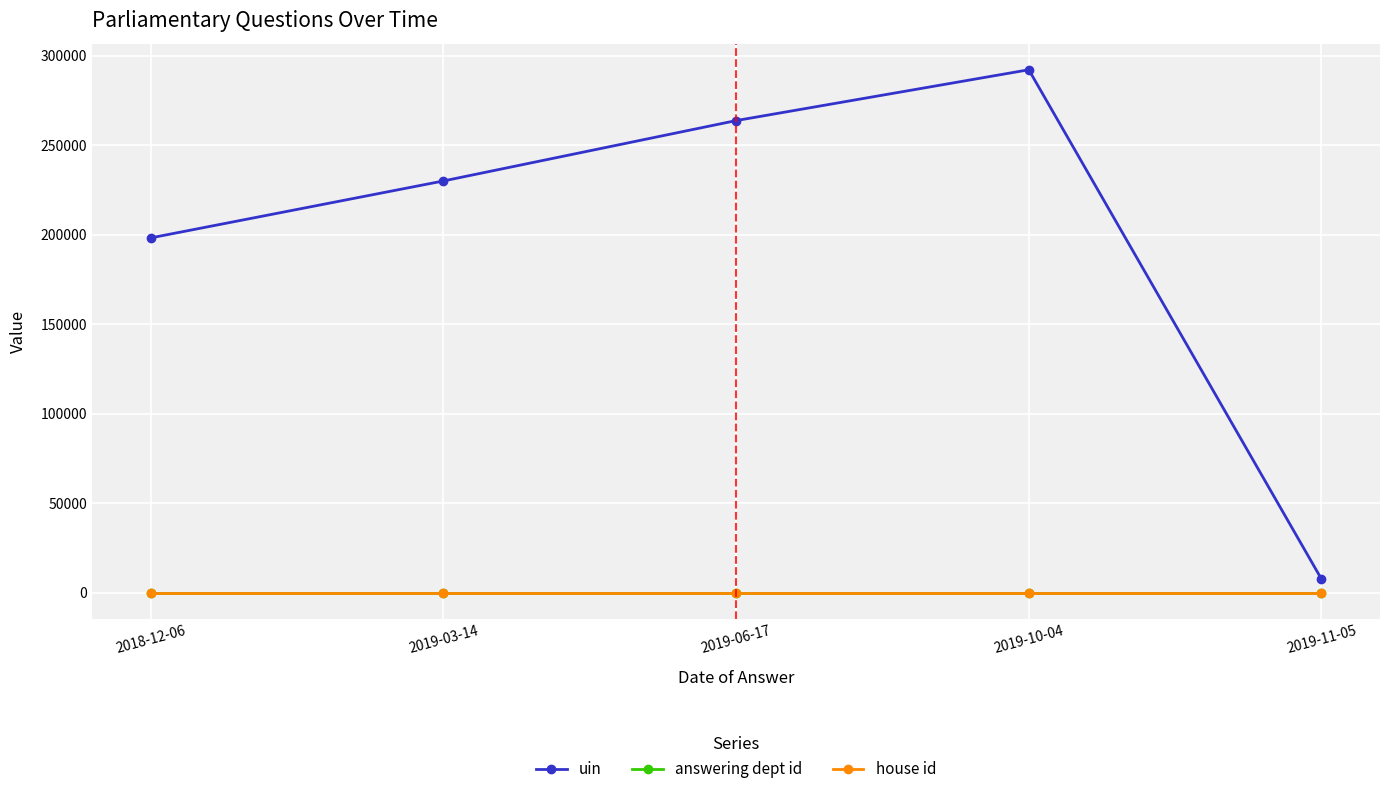

True or false: uin and answering dept id intersect in this chart.

False